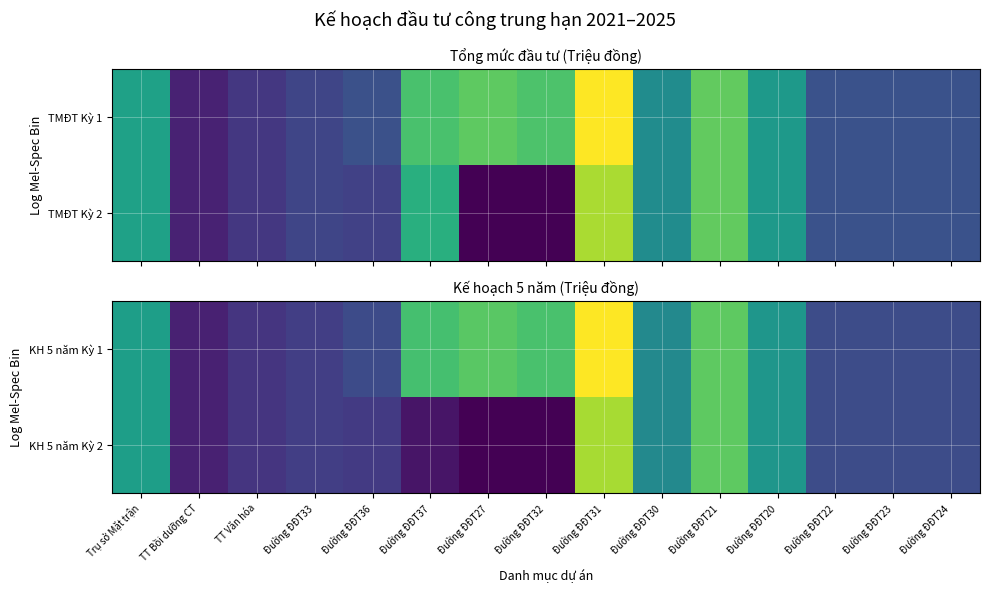

At TT Bồi dưỡng CT, list the series in order from smallest to largest.

KH 5 năm Kỳ 1, KH 5 năm Kỳ 2